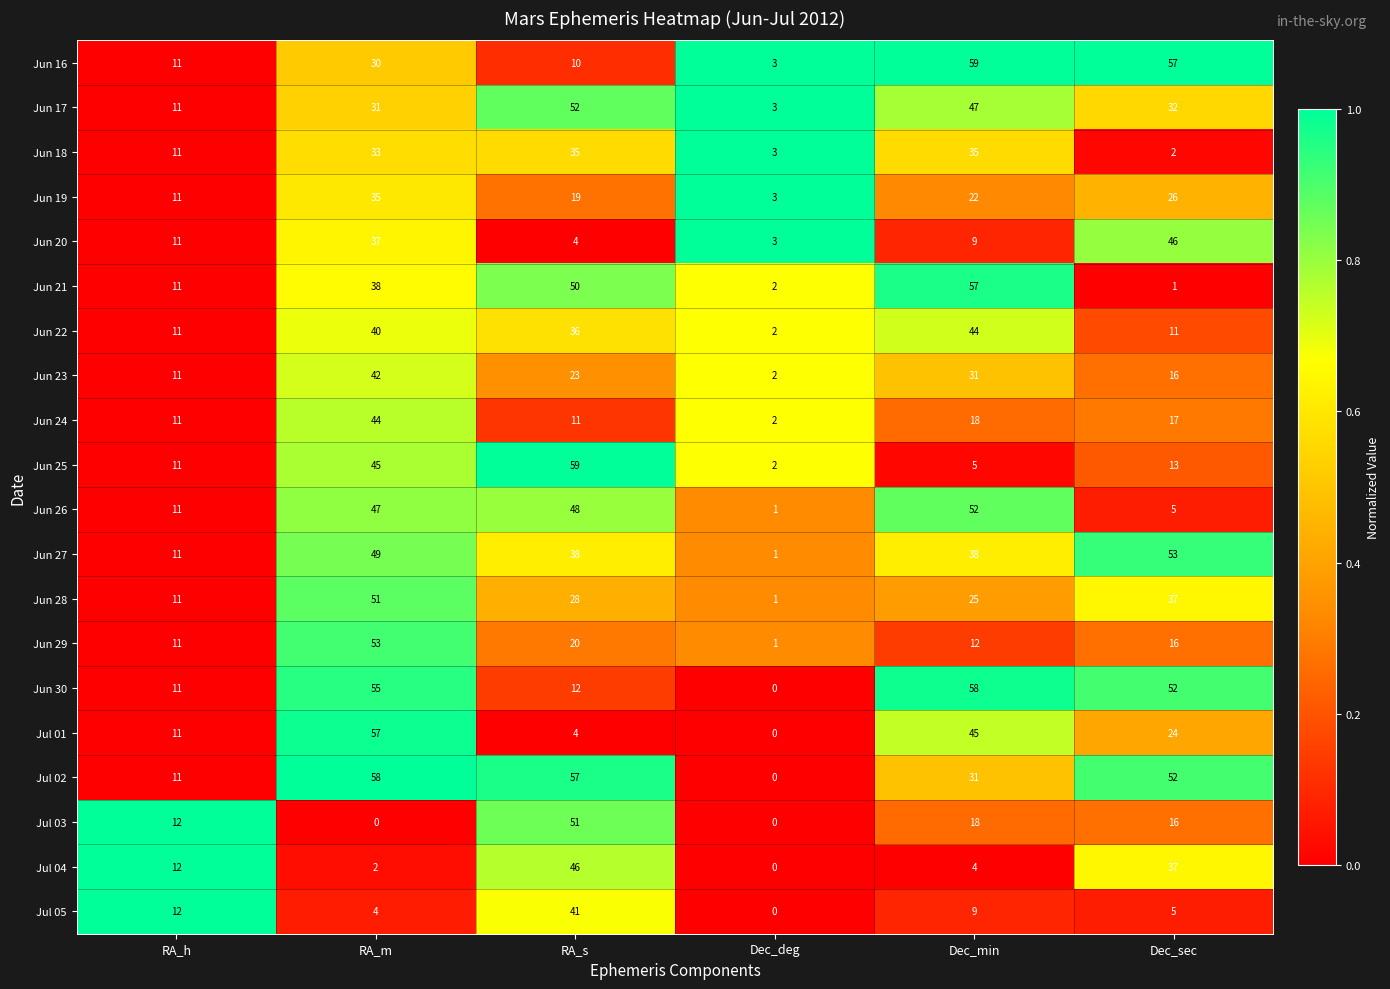

Count the number of data series in this chart.

20